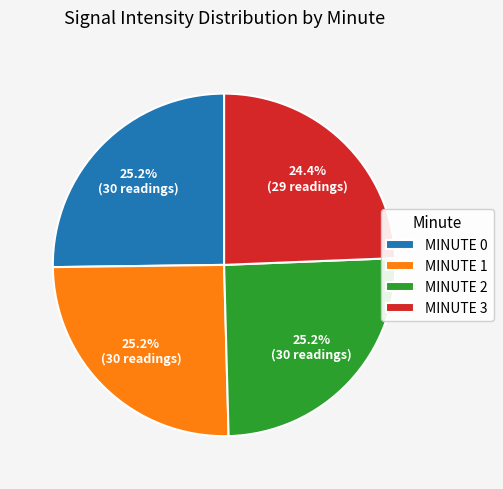

Approximately how many times larger is the value at MINUTE 2 compared to MINUTE 0?

1.0